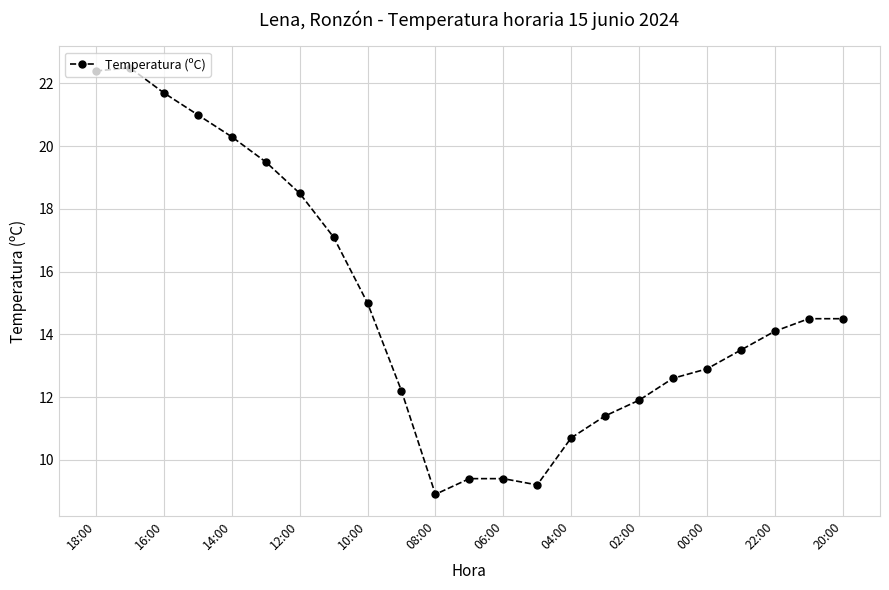

True or false: there are more than 0 points higher than both neighbors.

True